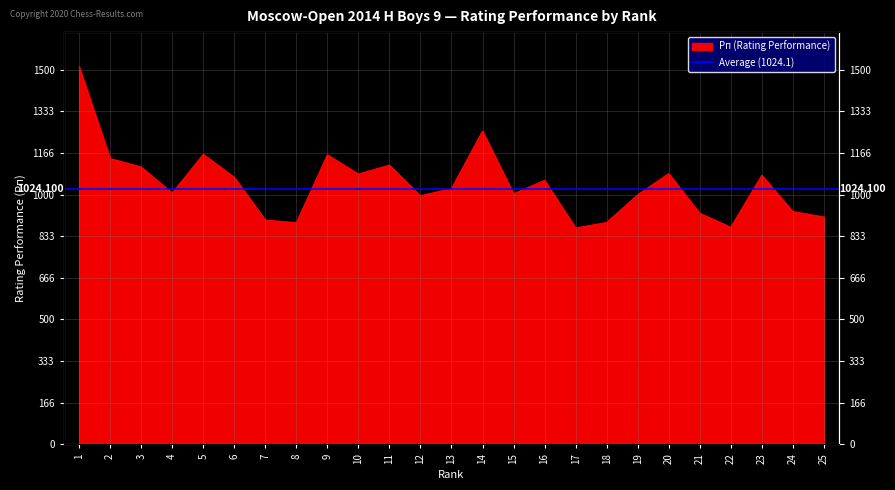

Where does the data first go above 1024?

1